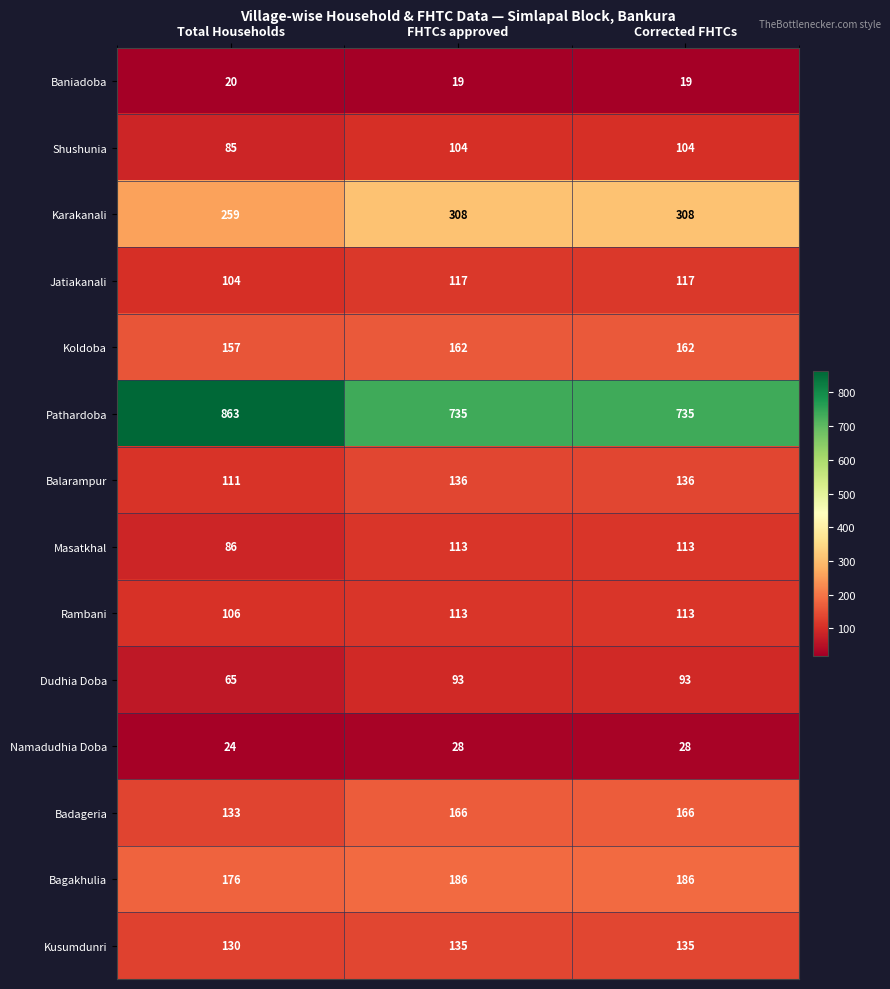

Which series has the largest range (max minus min)?

Pathardoba